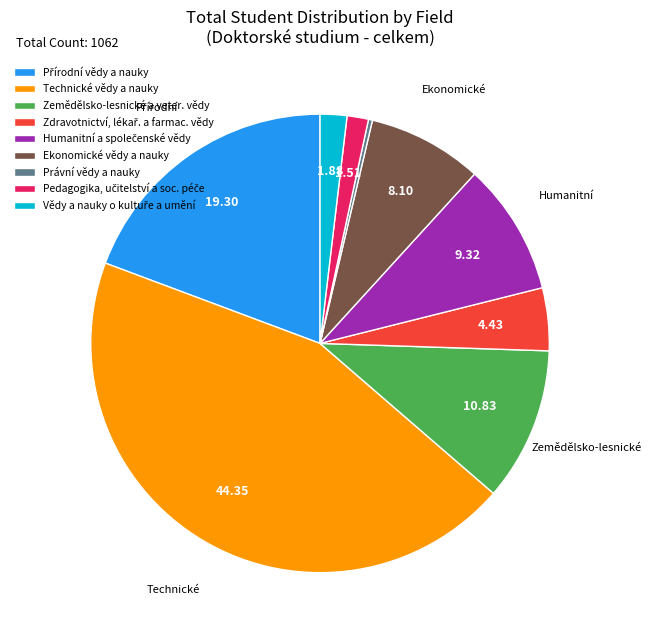

Do Ekonomické vědy a nauky and Právní vědy a nauky together represent more than half of the pie?

No